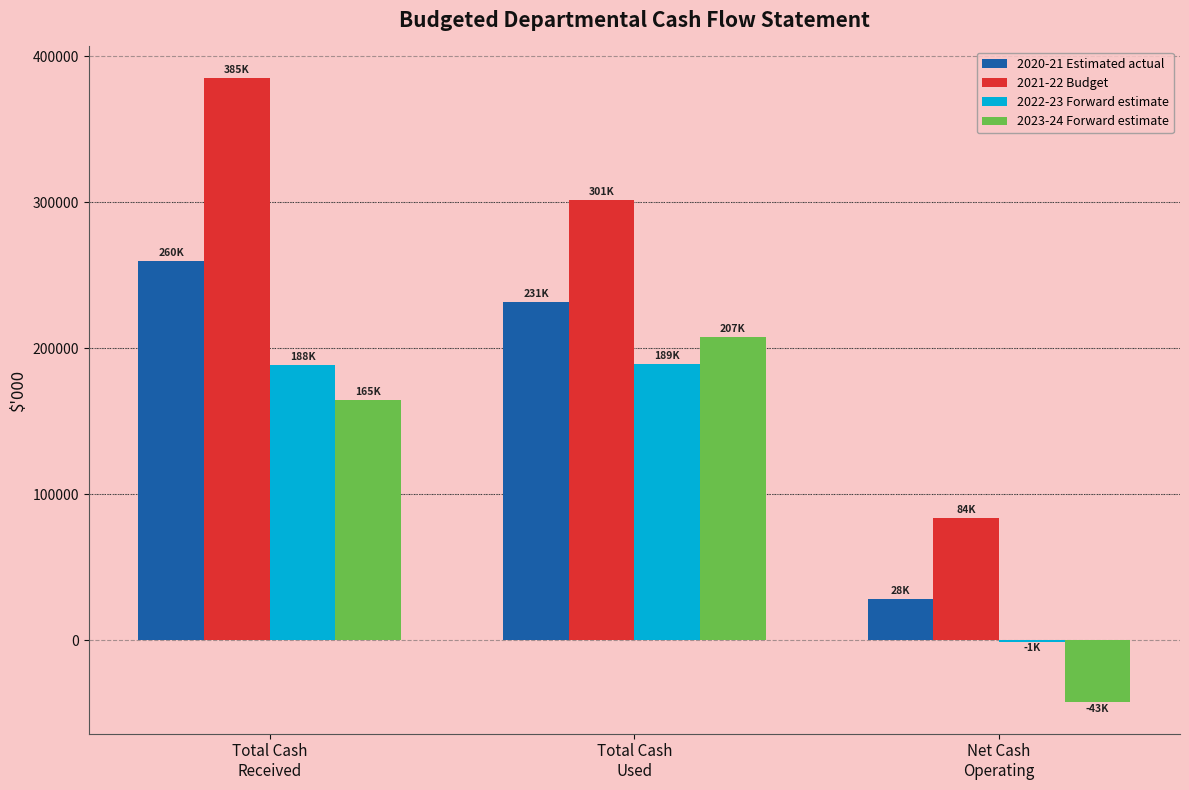

What is the maximum value for 2021-22 Budget?

385273